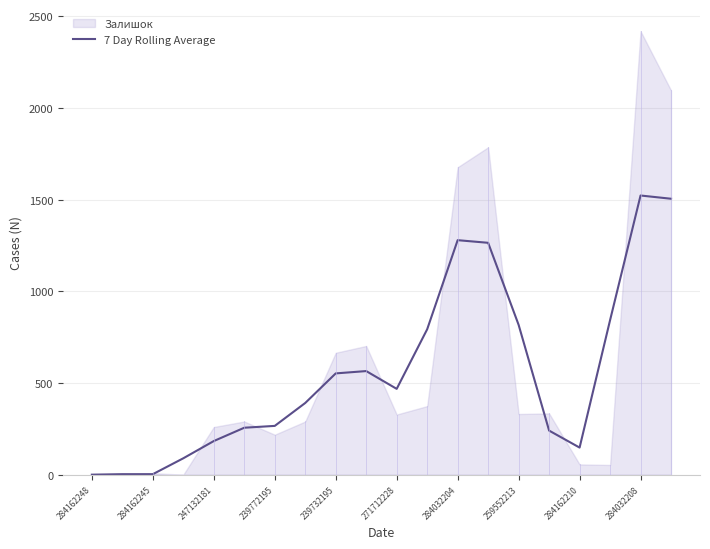

True or false: 7 Day Rolling Average has a value of 1411.3 at 259552213.

False